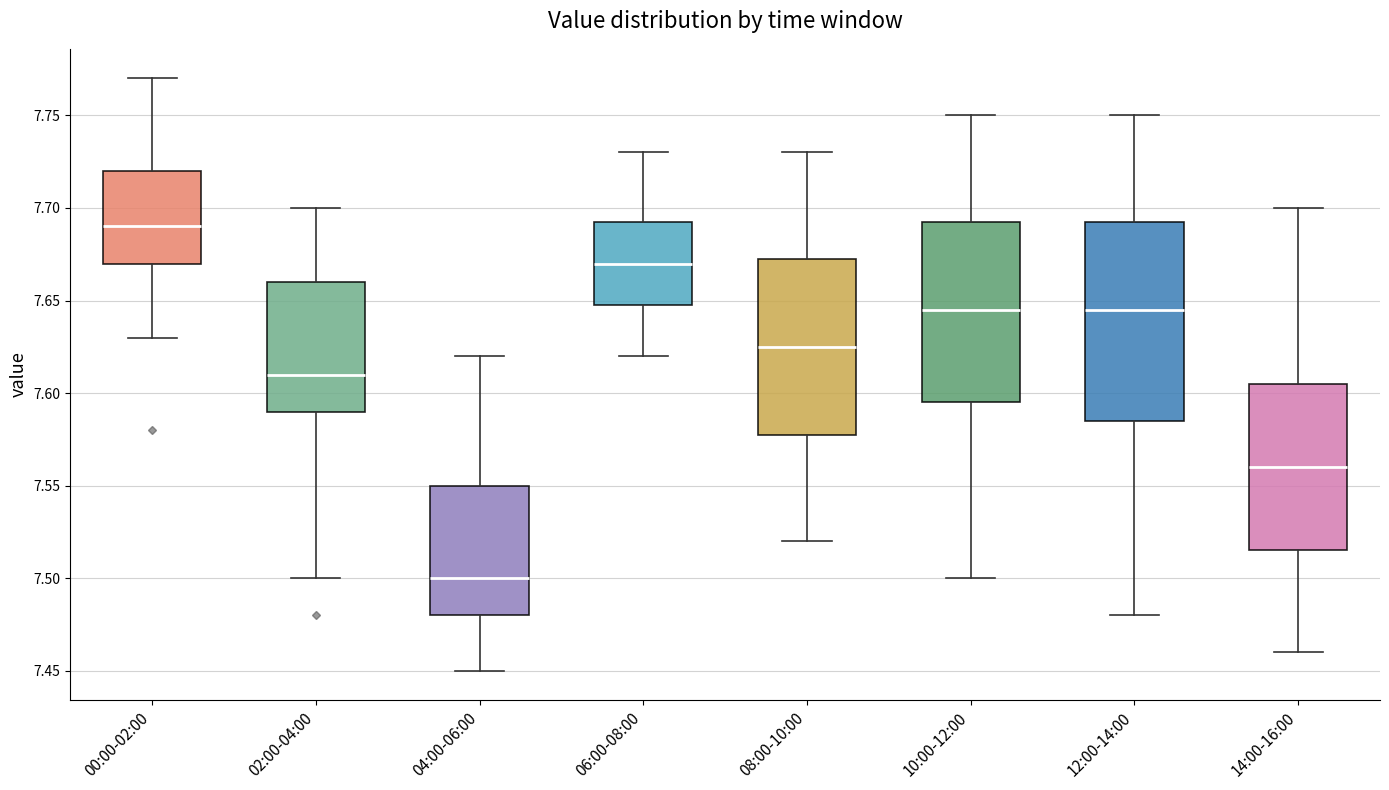

Reading left to right, transcribe this box plot: for each box, give where its median line is, the range the box spans, and where its two whiskers end, as read against the y-axis. The values are not printed on the chart, so give them approximately, as read against the axis.

00:00-02:00: median 7.690, box 7.670 to 7.720, whiskers 7.630 to 7.770
02:00-04:00: median 7.610, box 7.590 to 7.660, whiskers 7.500 to 7.700
04:00-06:00: median 7.500, box 7.480 to 7.550, whiskers 7.450 to 7.620
06:00-08:00: median 7.670, box 7.650 to 7.695, whiskers 7.620 to 7.730
08:00-10:00: median 7.625, box 7.580 to 7.675, whiskers 7.520 to 7.730
10:00-12:00: median 7.645, box 7.595 to 7.695, whiskers 7.500 to 7.750
12:00-14:00: median 7.645, box 7.585 to 7.695, whiskers 7.480 to 7.750
14:00-16:00: median 7.560, box 7.515 to 7.605, whiskers 7.460 to 7.700